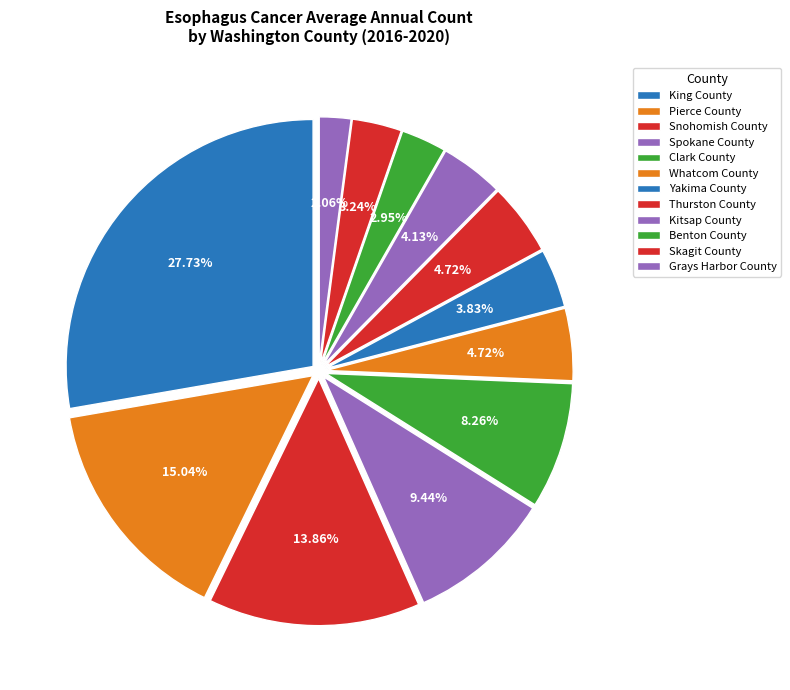

The Thurston County slice represents 10% of the pie. True or false?

False